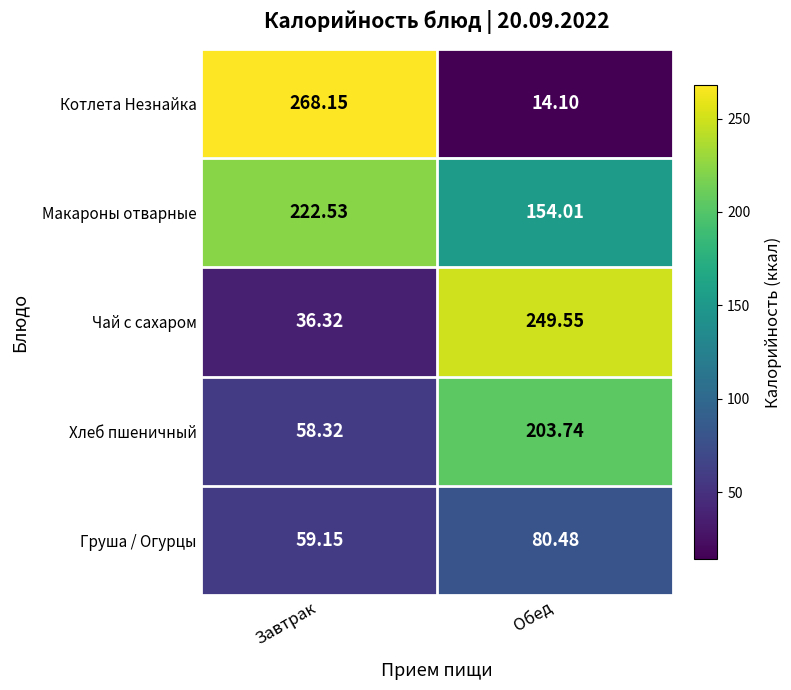

Is the value of Хлеб пшеничный at Завтрак greater than the value of Чай с сахаром at Обед?

No